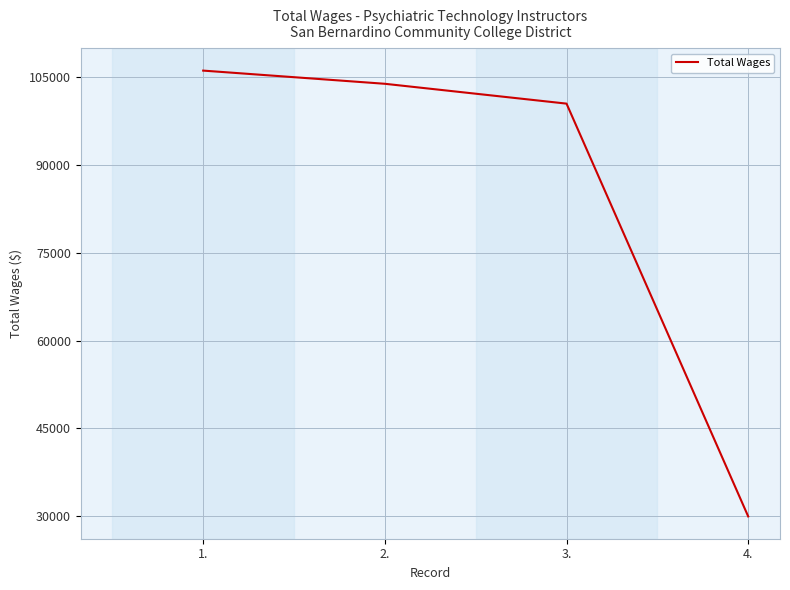

Reading left to right, what are all the values shown in this chart?

1.=106074	2.=103824	3.=100439	4.=29991